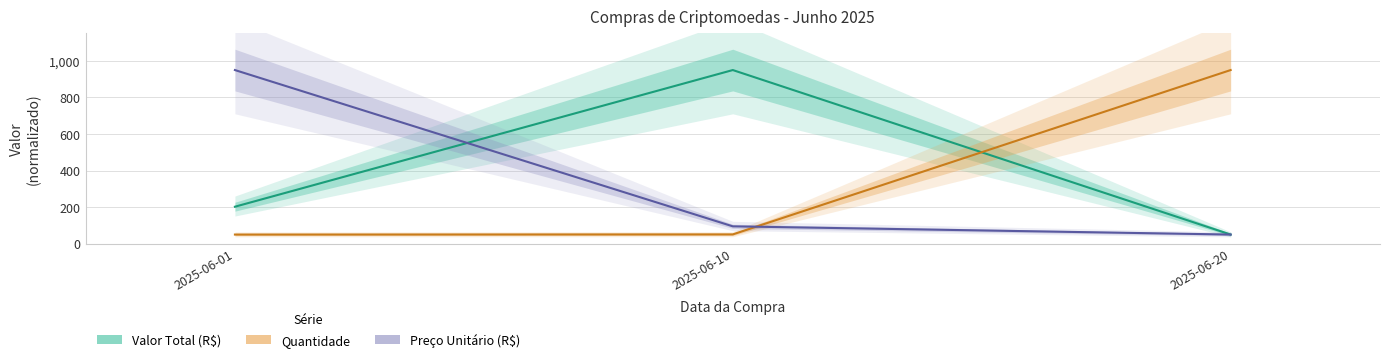

What is the sum of the Quantidade values at 2025-06-10 and 2025-06-01?

100.9